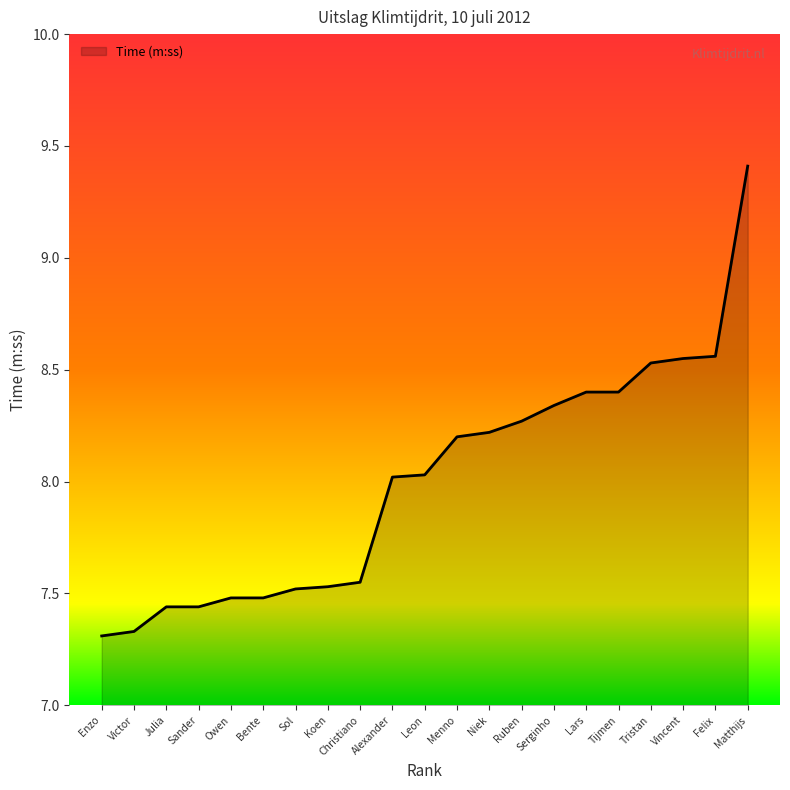

What is the greatest value displayed?

9.4